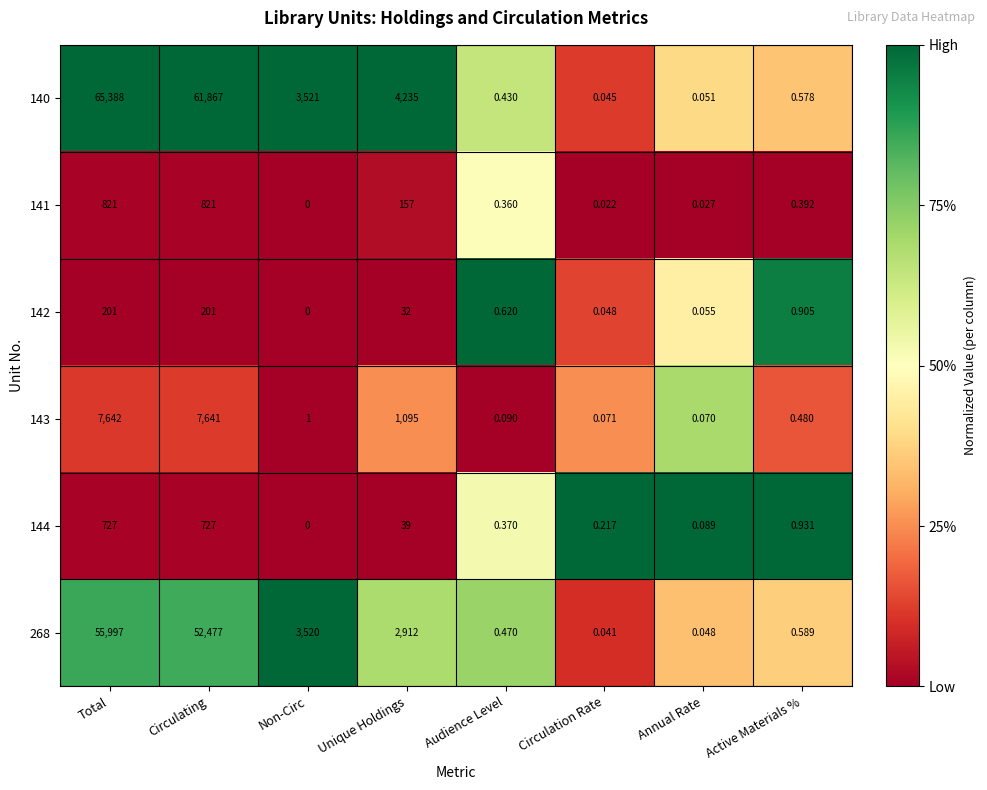

Where is 142 nearest to the value 100?

Unique Holdings